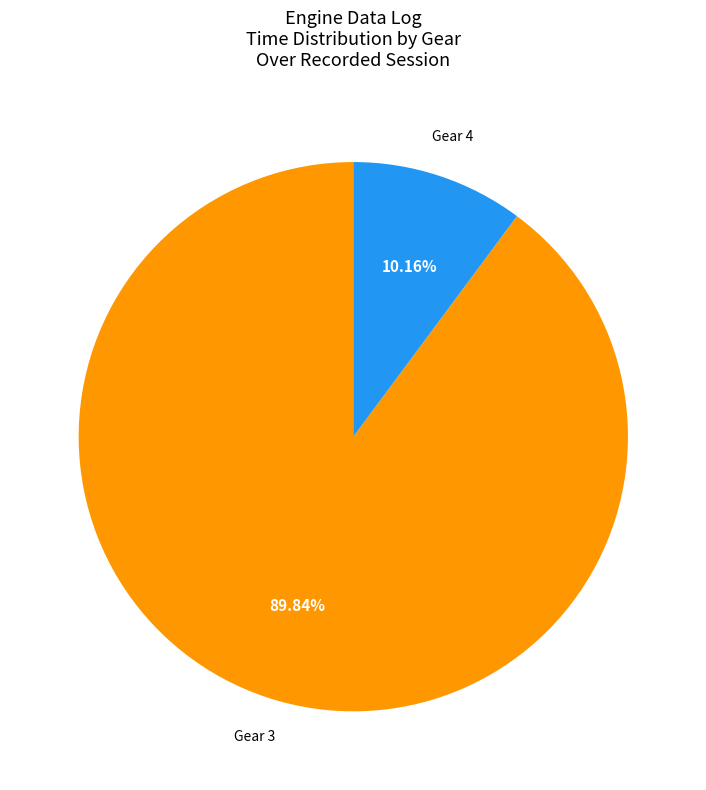

Does any single category account for the majority?

Yes